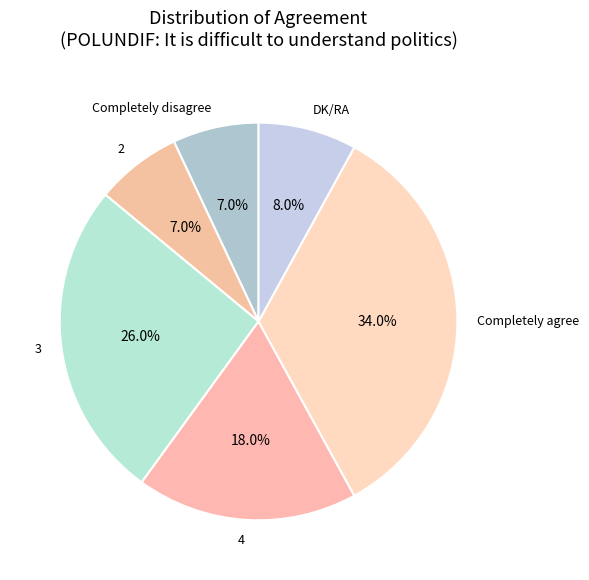

How many slices are in this pie chart?

6